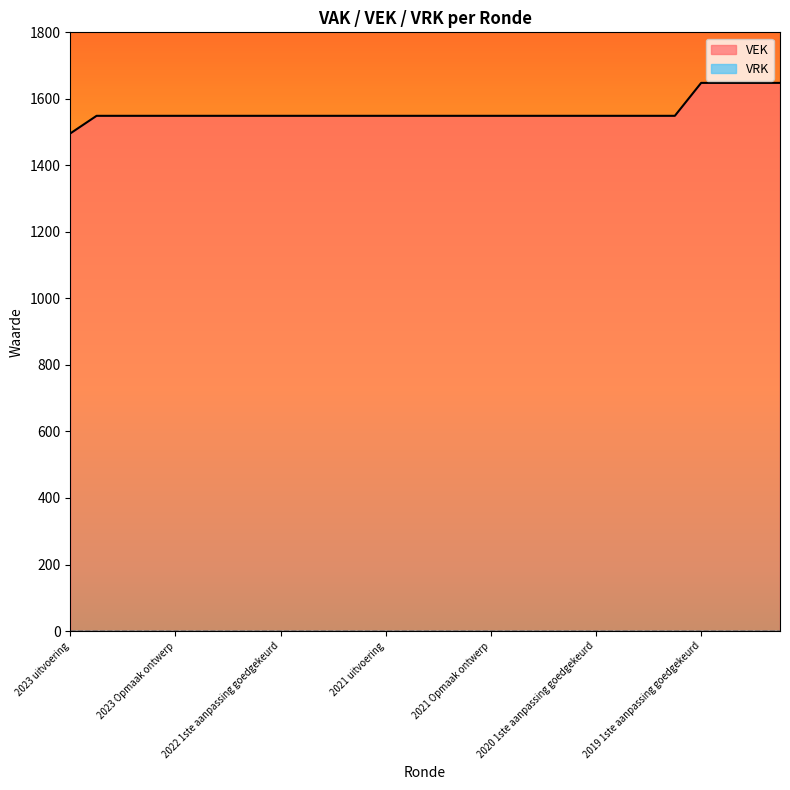

What is the difference between the highest and lowest values at 2020 2de aanpassing goedgekeurd?

1549